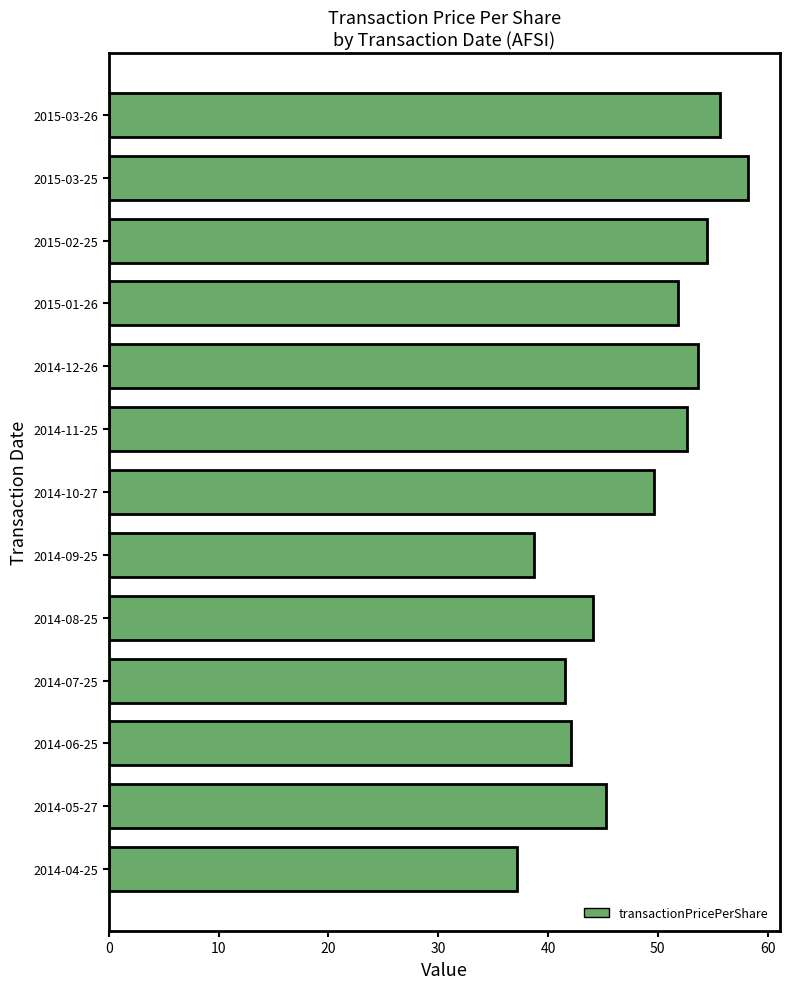

What is the change in value from 2015-03-26 to 2014-12-26?

-2.0